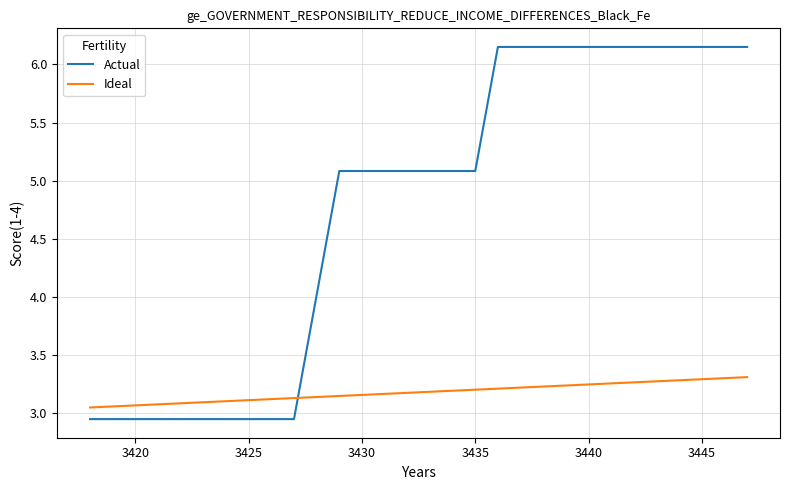

Which series ends up on top after the final intersection of Actual and Ideal?

Actual